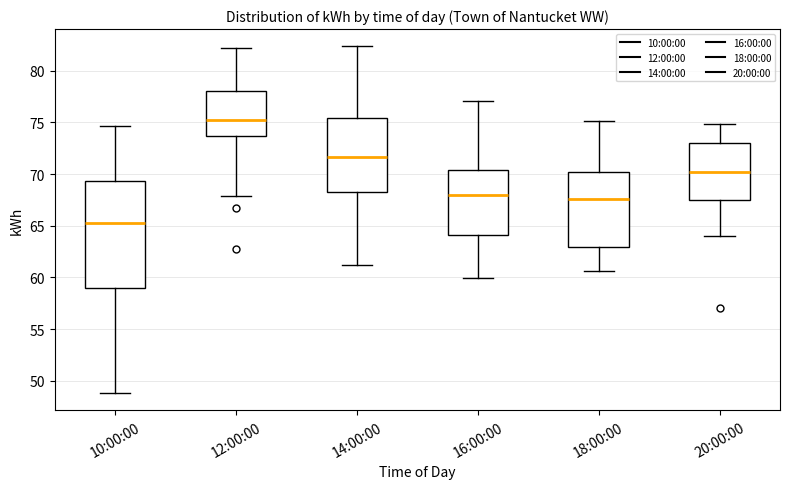

Which box has the lowest median line?

10:00:00